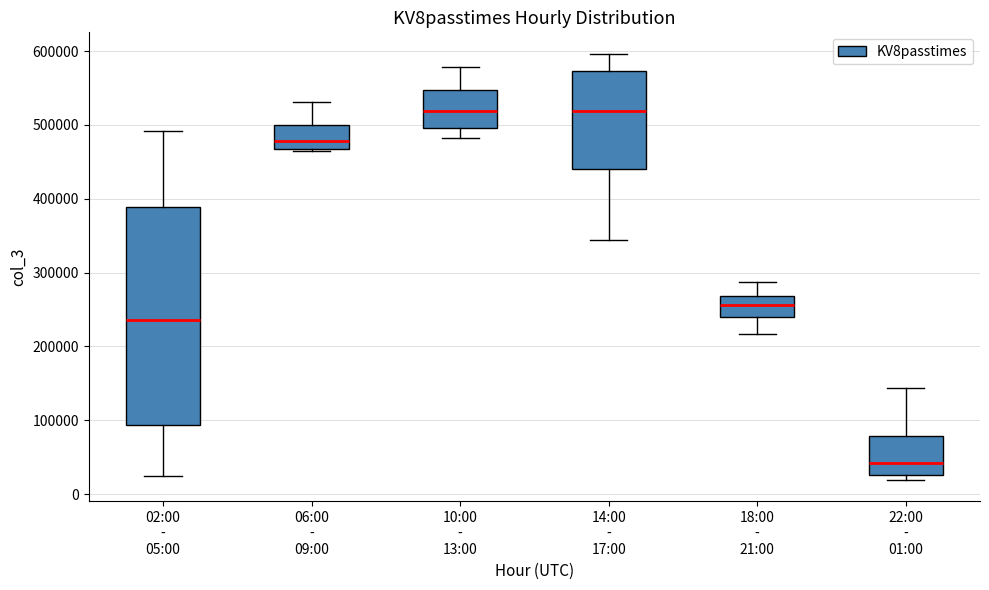

Where does the lower whisker of the box for 18:00 - 21:00 end on the y-axis? The values are not printed on the chart, so give them approximately, as read against the axis.

220000